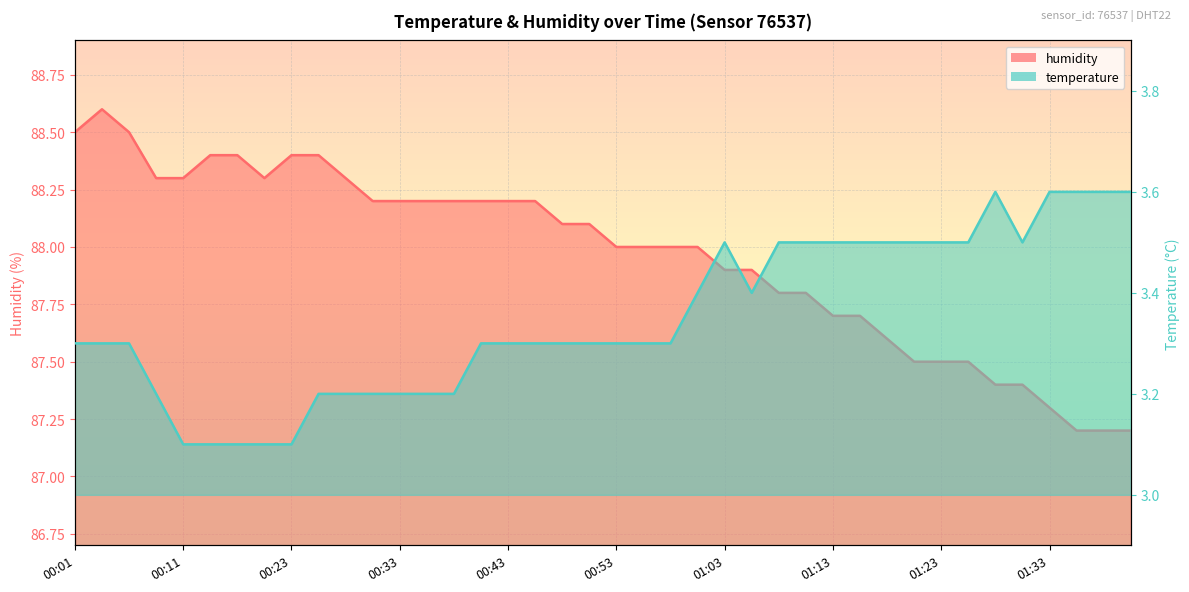

In humidity, how many points are lower than both neighbors (excluding endpoints)?

1